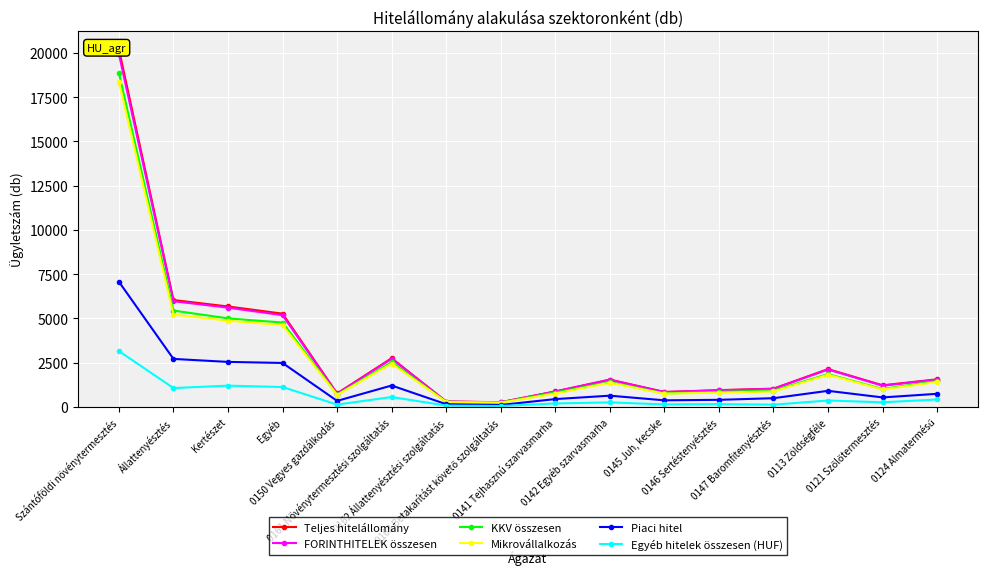

Which label corresponds to the largest value in the chart?

Szántóföldi növénytermesztés